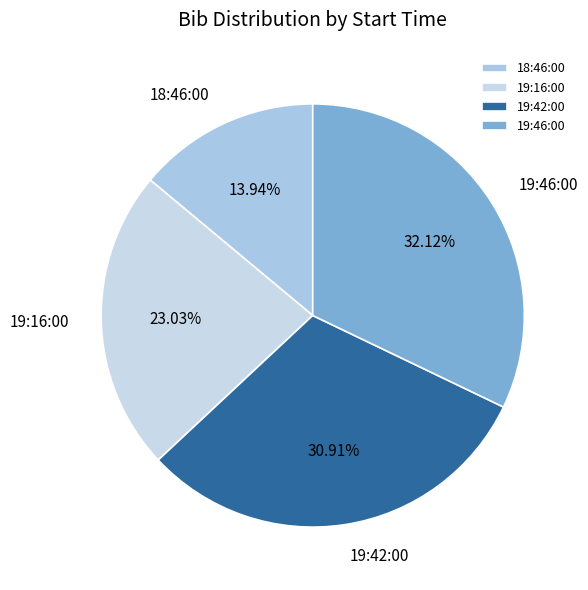

Do 19:42:00 and 18:46:00 together represent more than half of the pie?

No